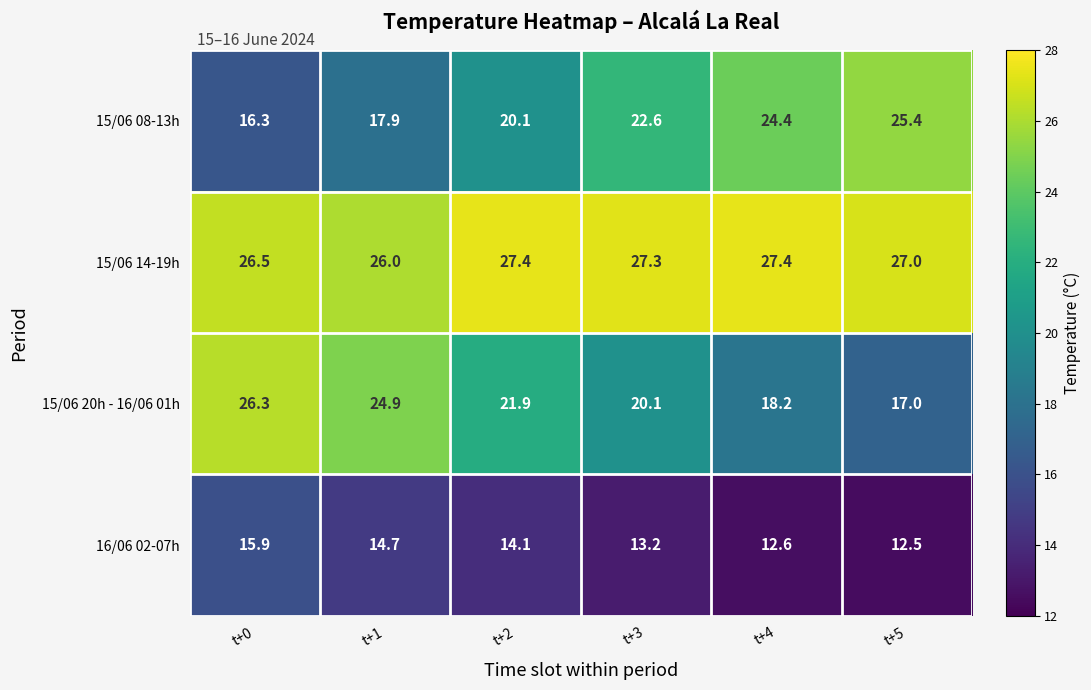

What is the difference between the highest and lowest values at t+3?

14.1